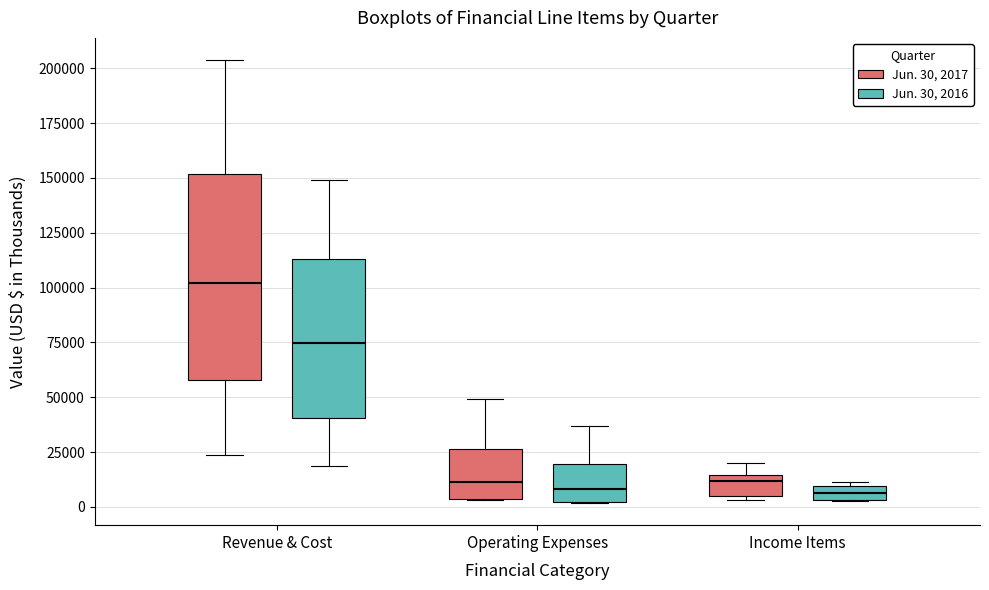

Where is the upper edge of the box for Income Items (Jun. 30, 2017) on the y-axis? The values are not printed on the chart, so give them approximately, as read against the axis.

15000